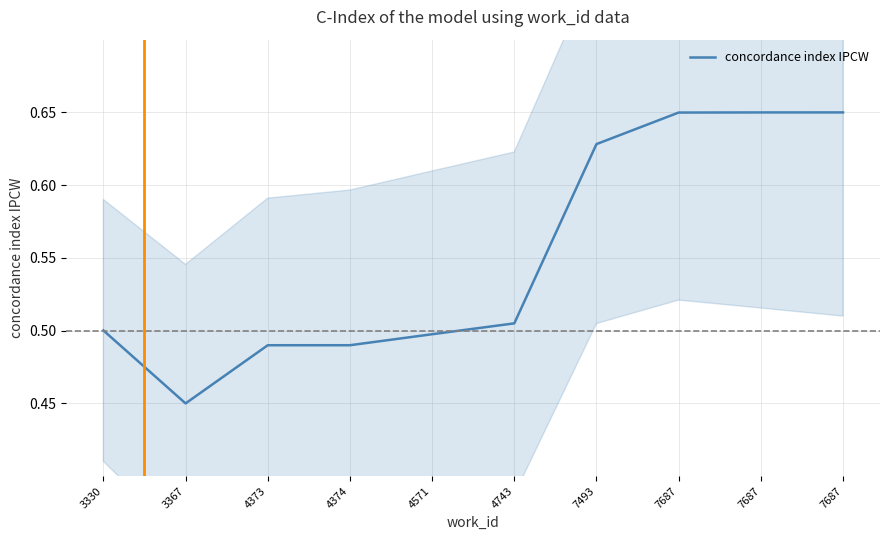

Which category has the lowest value across all series?

3367